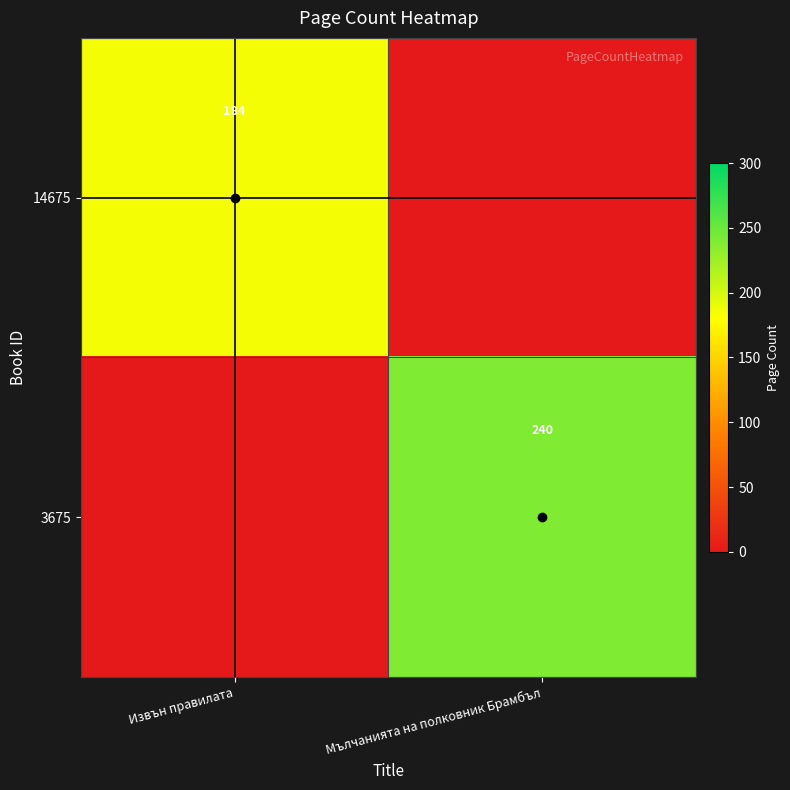

How many distinct data groups are displayed?

2